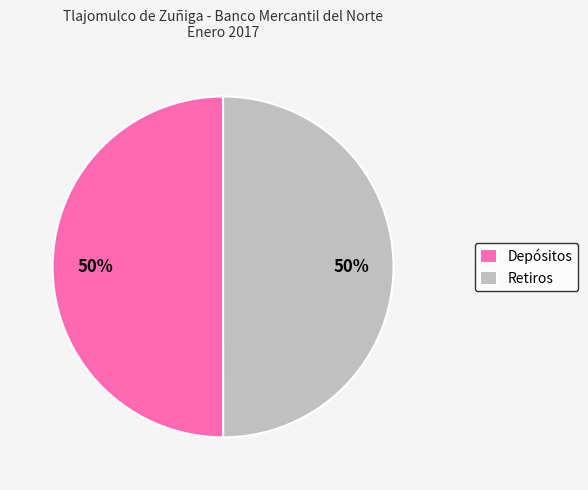

The Depósitos slice represents 61% of the pie. True or false?

False